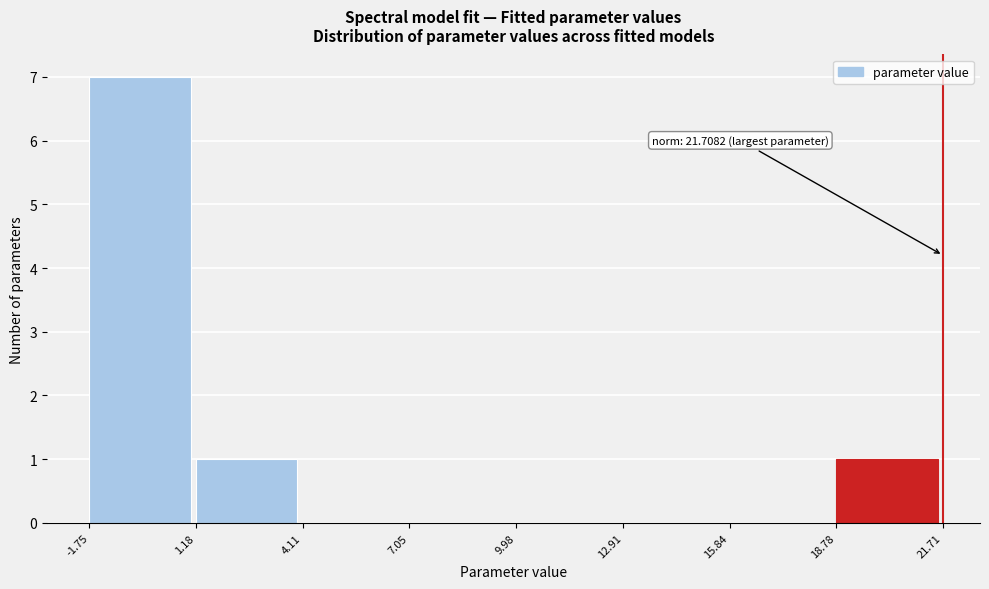

Which range on the x-axis has the tallest bar?

-1.75 to 1.18